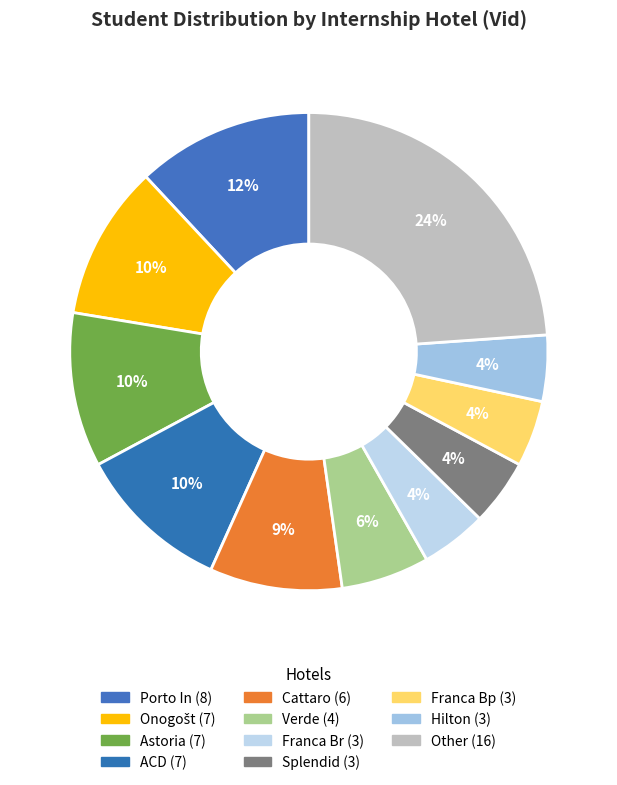

How many segments does this pie chart have?

11